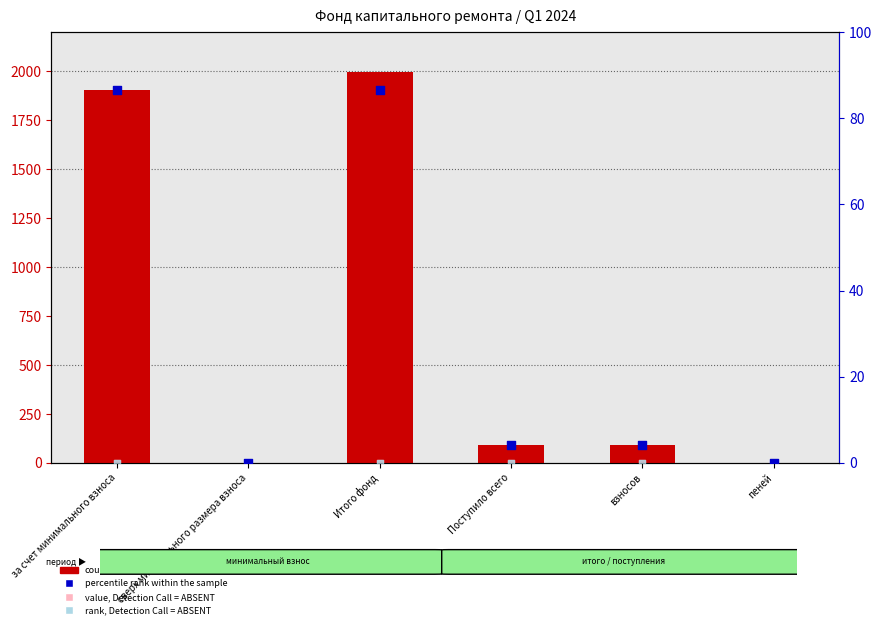

At how many categories does at least one series exceed 489?

2